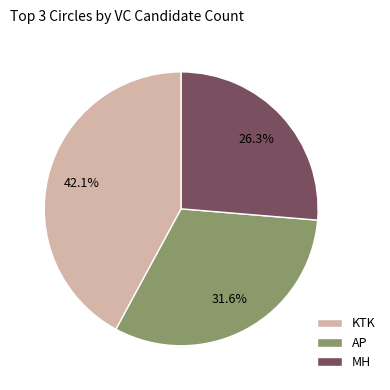

Is MH the majority of the pie?

No